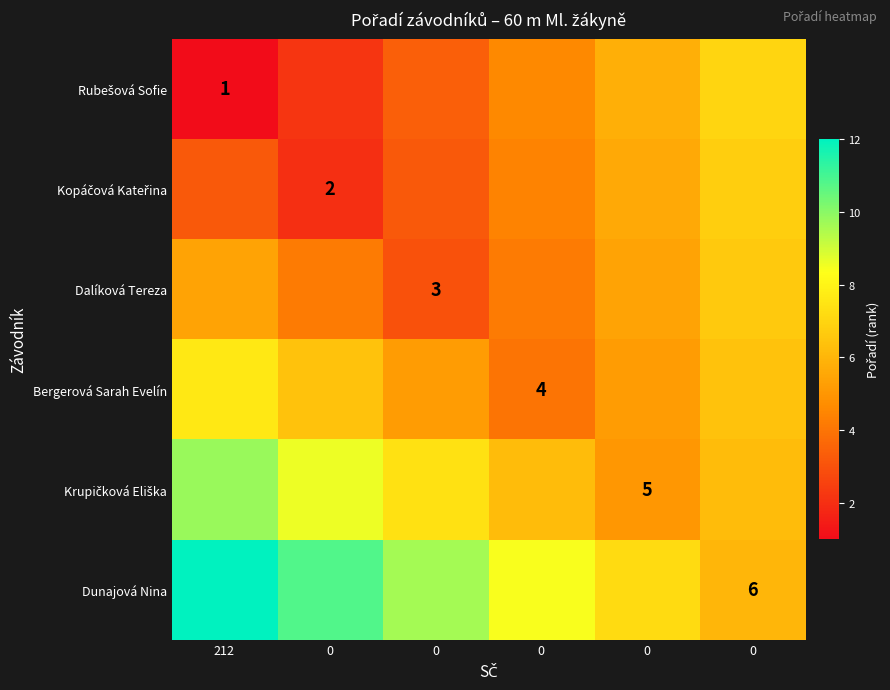

True or false: Dalíková Tereza has a value of 3.0 at 0.

True